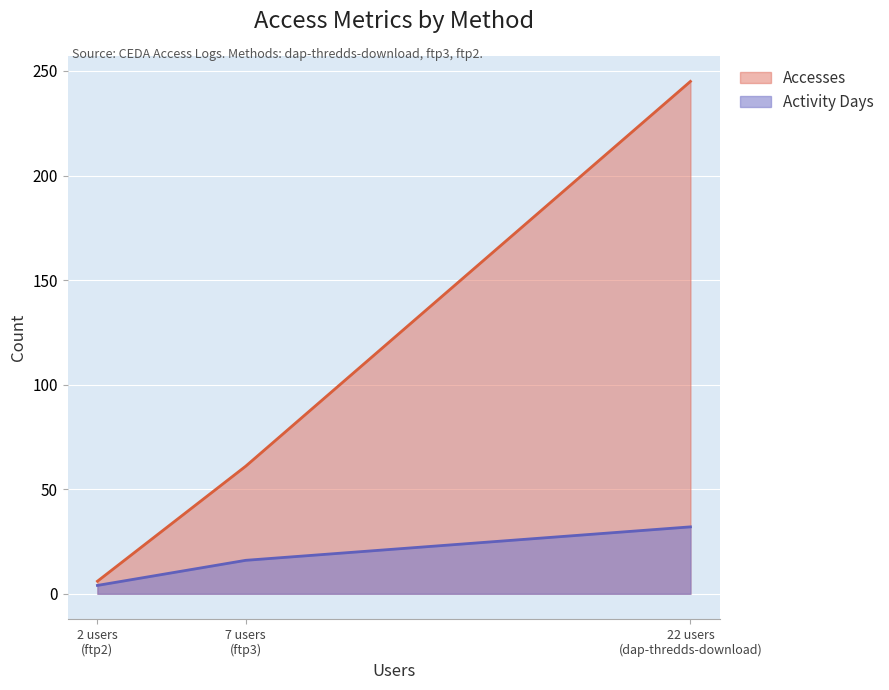

Which series has the largest range (max minus min)?

Accesses